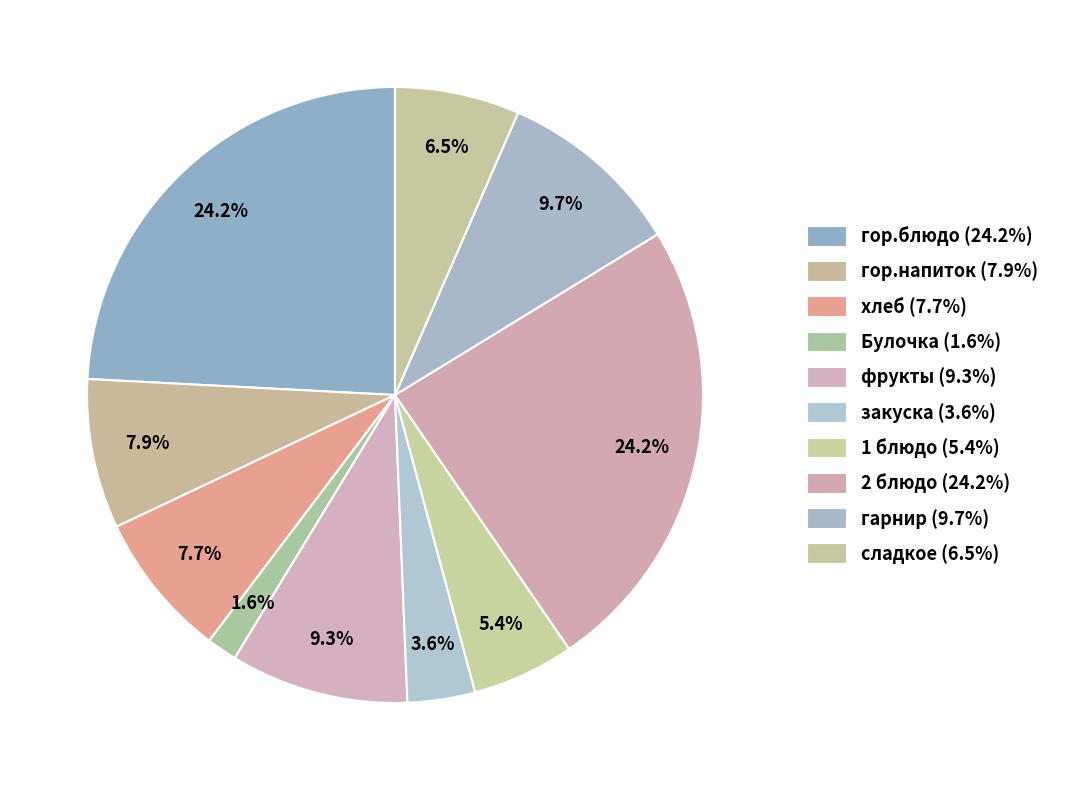

Which category has the biggest portion of the pie?

гор.блюдо